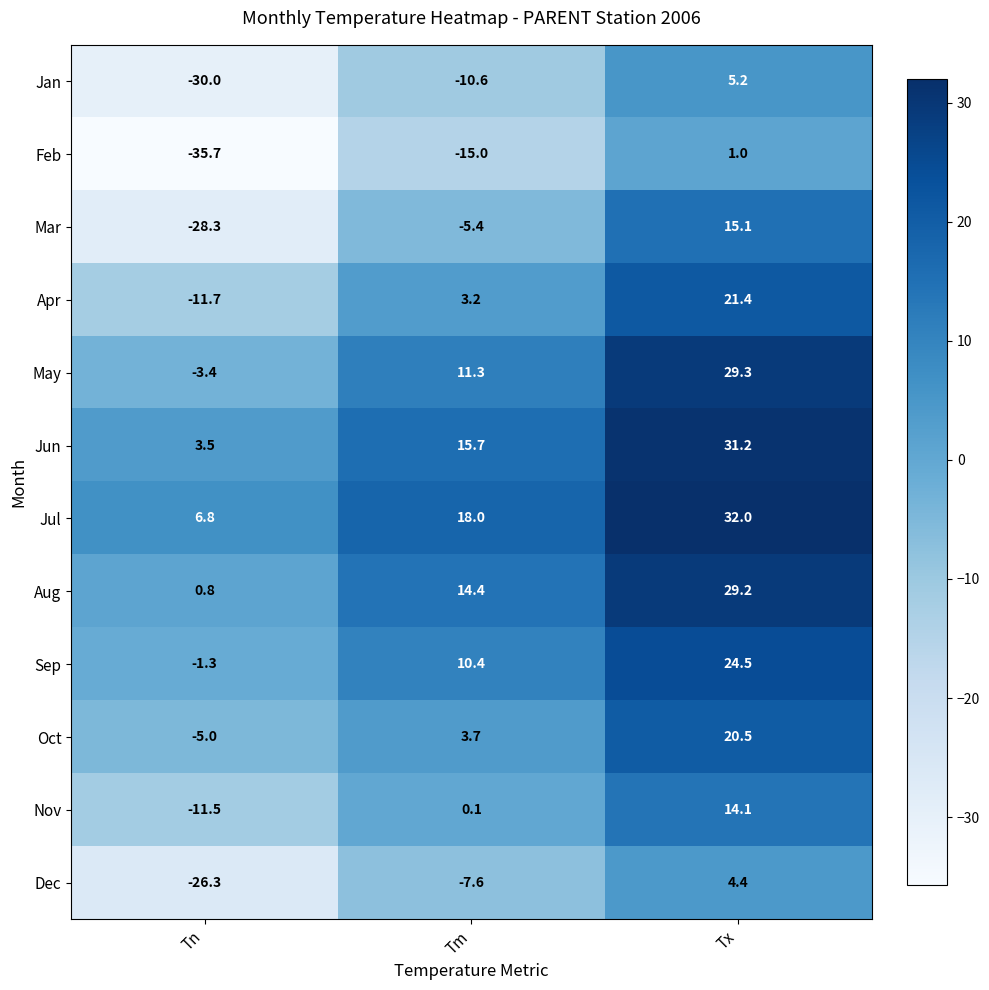

What is the sum of the Jul values at Tm and Tx?

50.0